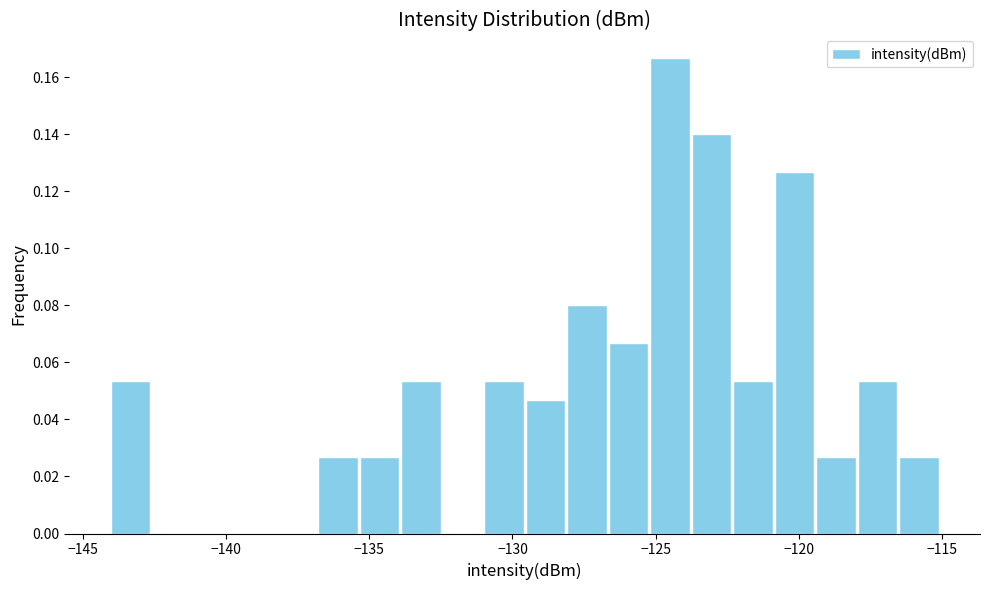

Read against the x-axis, roughly where is the centre of the tallest bar?

-124.5